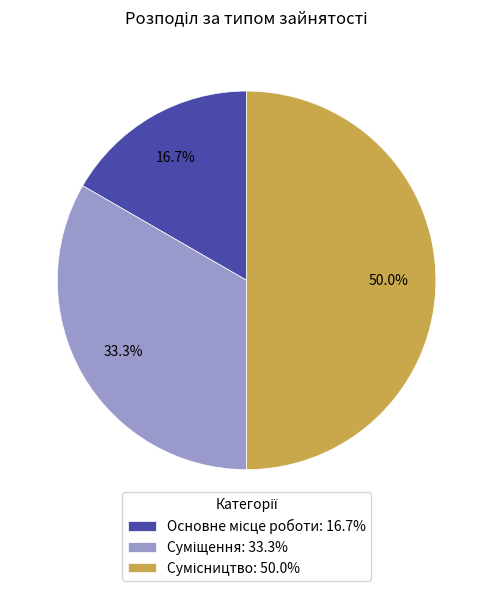

Rank the categories by value from highest to lowest.

Сумісництво, Суміщення, Основне місце роботи